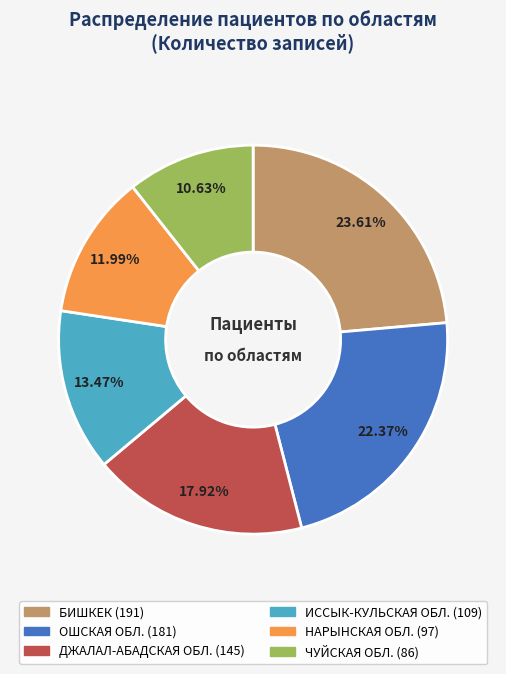

To the nearest percent, what is the combined percentage of БИШКЕК and ДЖАЛАЛ-АБАДСКАЯ ОБЛ.?

42%